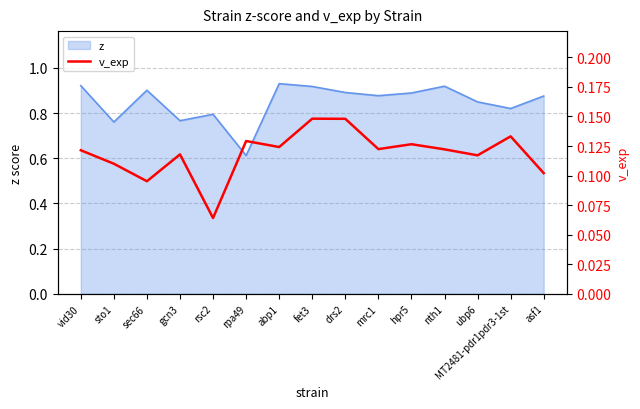

What is the value of the 8th point from the left?

0.1